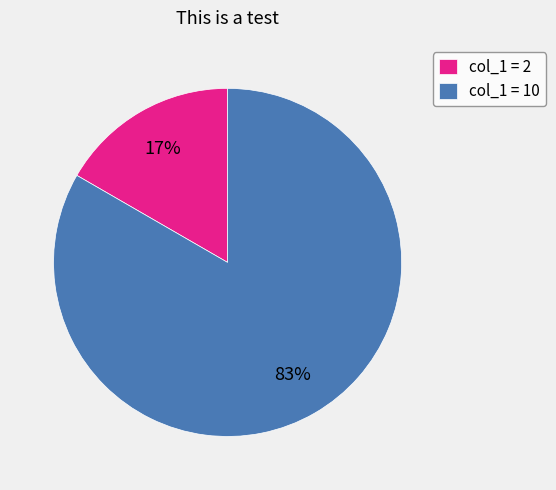

What is the smallest slice in the pie chart?

col_1 = 2